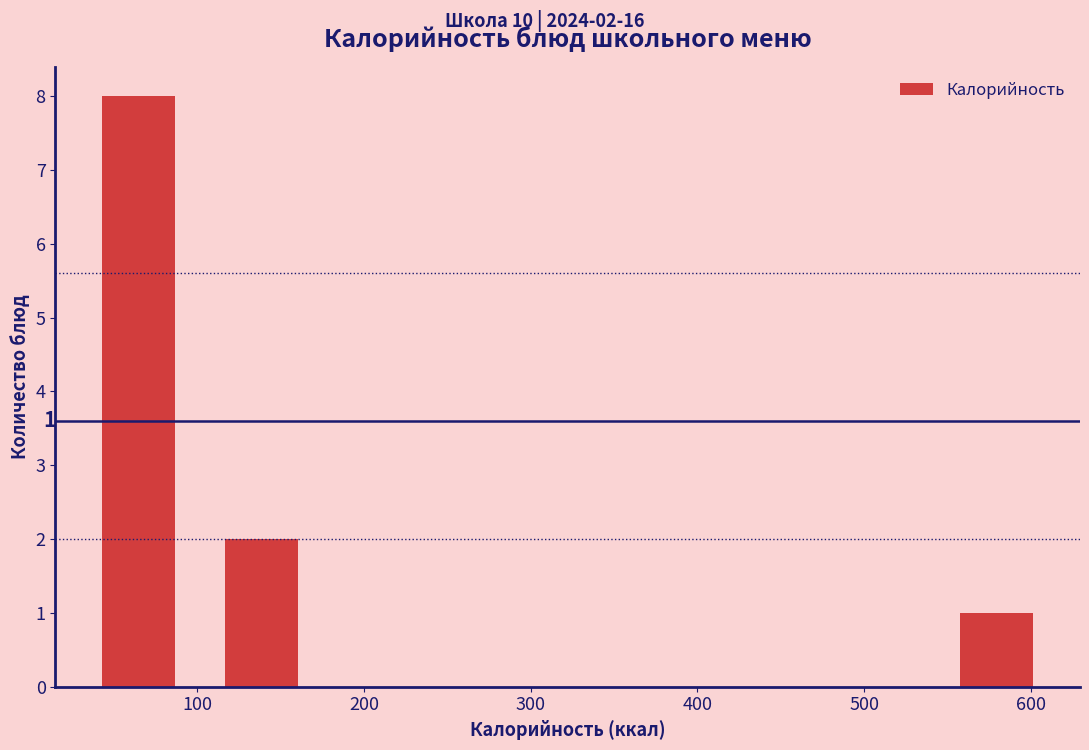

Over which range of the x-axis is the bar tallest?

30 to 100